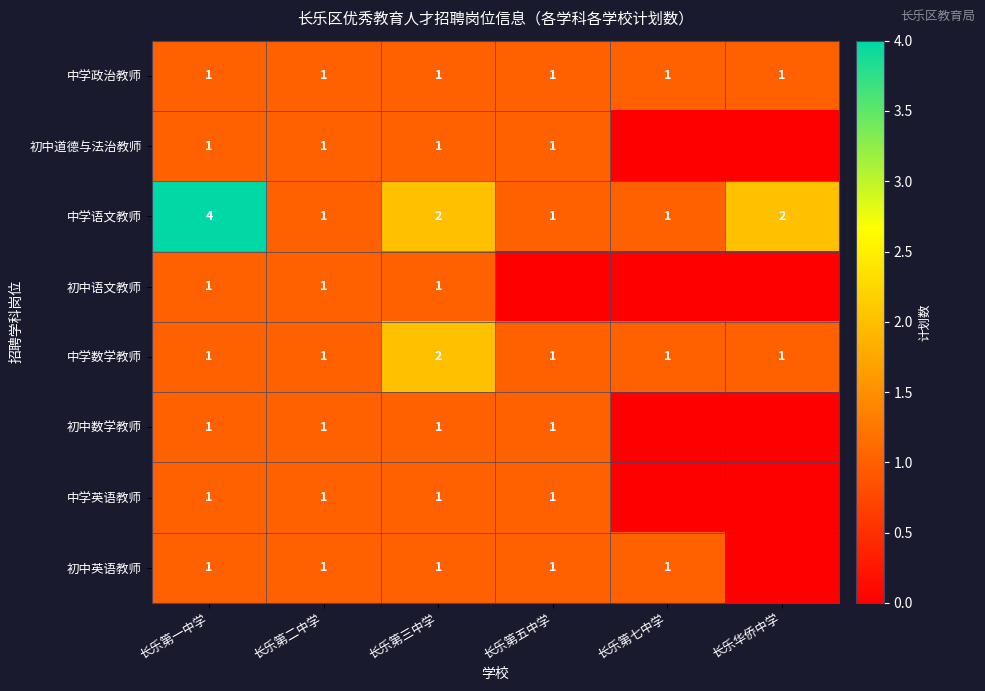

What is the sum of all 中学政治教师 values?

6